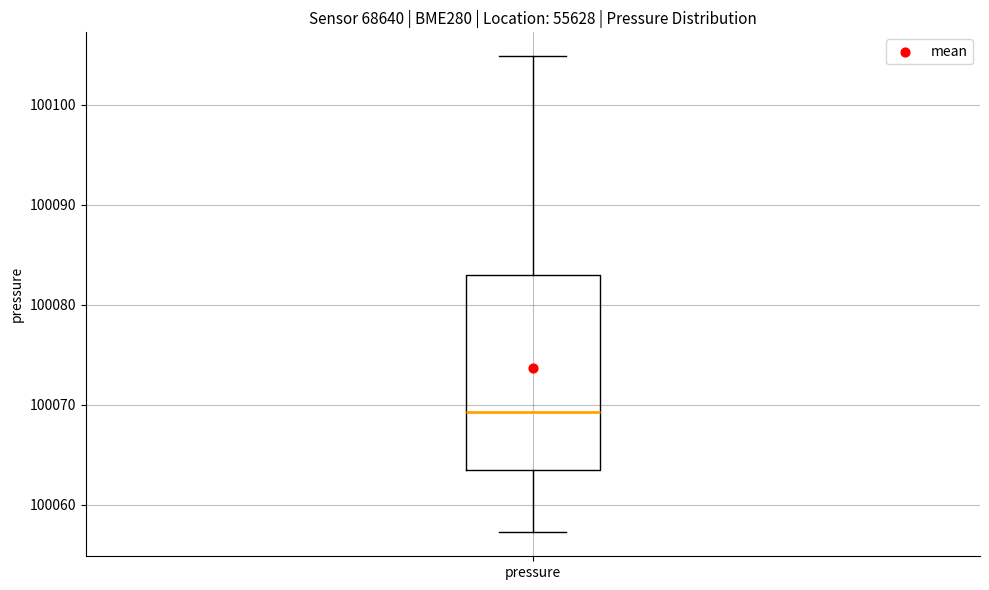

Read this box plot against the y-axis: the position of the median line, the range covered by the box, and the ends of both whiskers. The values are not printed on the chart, so give them approximately, as read against the axis.

median 100069, box 100063 to 100083, whiskers 100057 to 100105